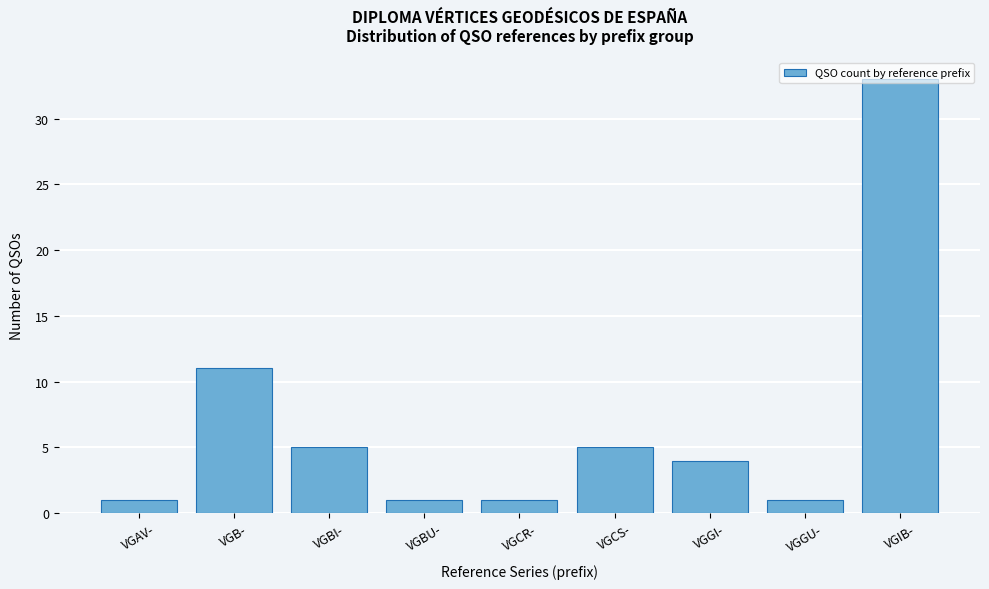

At which label is the value closest to 17?

VGB-